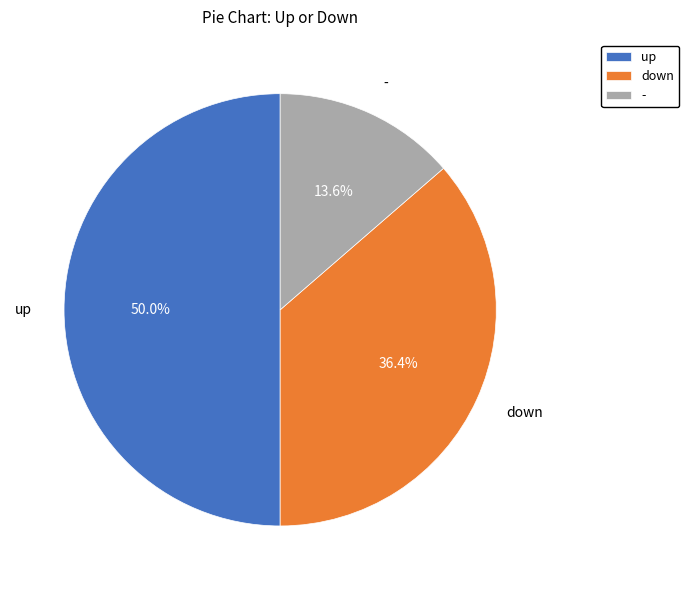

Is - the majority of the pie?

No